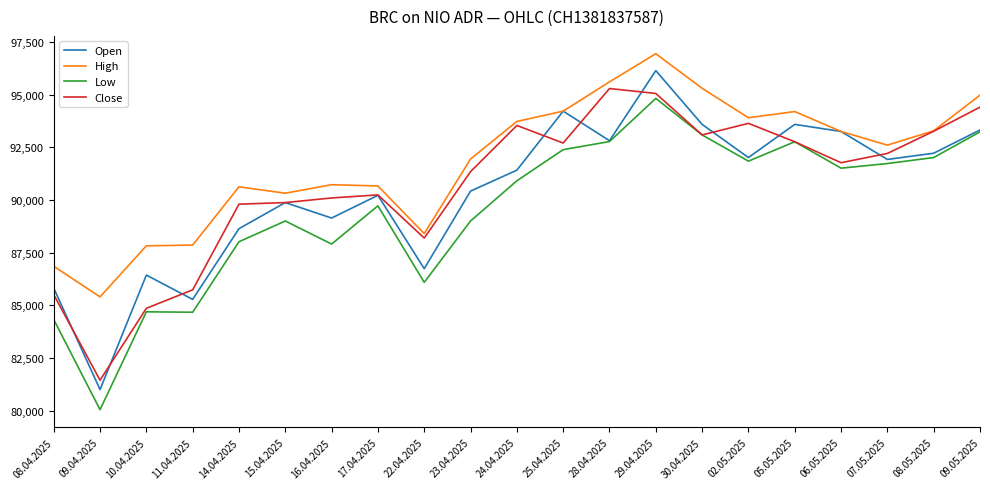

Where is Low nearest to the value 87435?

16.04.2025